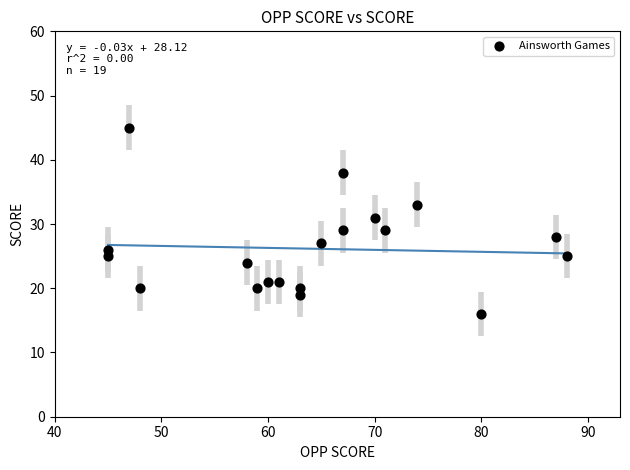

What is the range of X values (max minus min)?

43